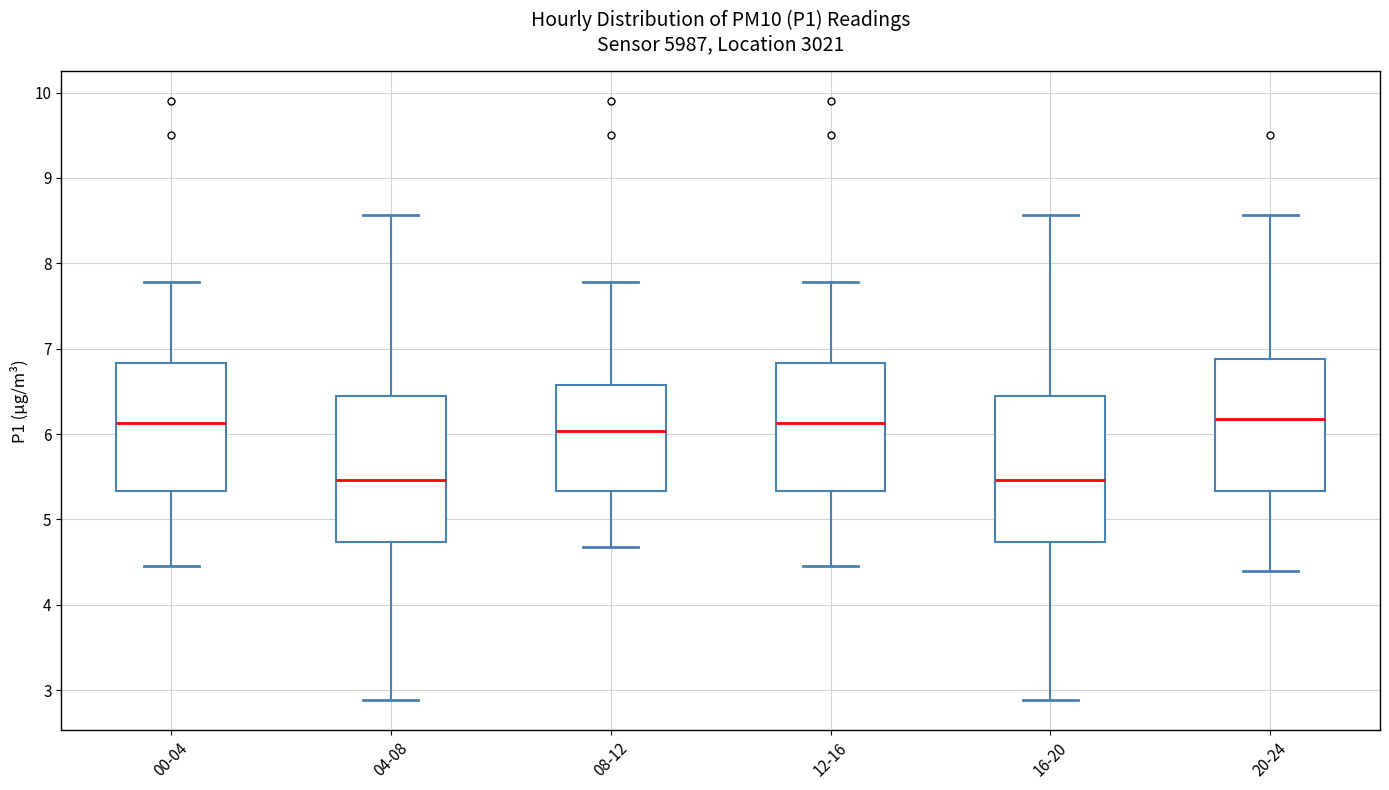

Reading left to right, transcribe this box plot: for each box, give where its median line is, the range the box spans, and where its two whiskers end, as read against the y-axis. The values are not printed on the chart, so give them approximately, as read against the axis.

00-04: median 6.1, box 5.3 to 6.8, whiskers 4.5 to 7.8
04-08: median 5.5, box 4.7 to 6.5, whiskers 2.9 to 8.6
08-12: median 6.0, box 5.3 to 6.6, whiskers 4.7 to 7.8
12-16: median 6.1, box 5.3 to 6.8, whiskers 4.5 to 7.8
16-20: median 5.5, box 4.7 to 6.5, whiskers 2.9 to 8.6
20-24: median 6.2, box 5.3 to 6.9, whiskers 4.4 to 8.6